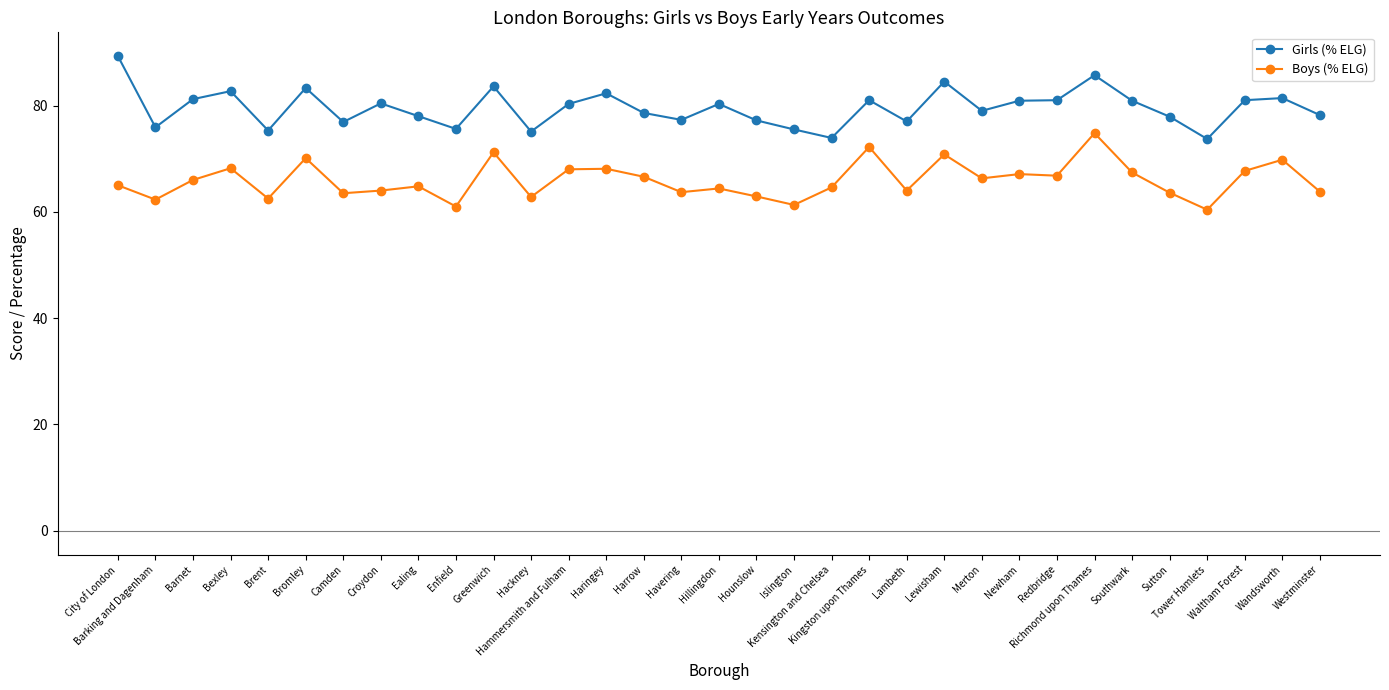

What is the value of the Boys (% ELG) point at the 2nd from the left?

62.3